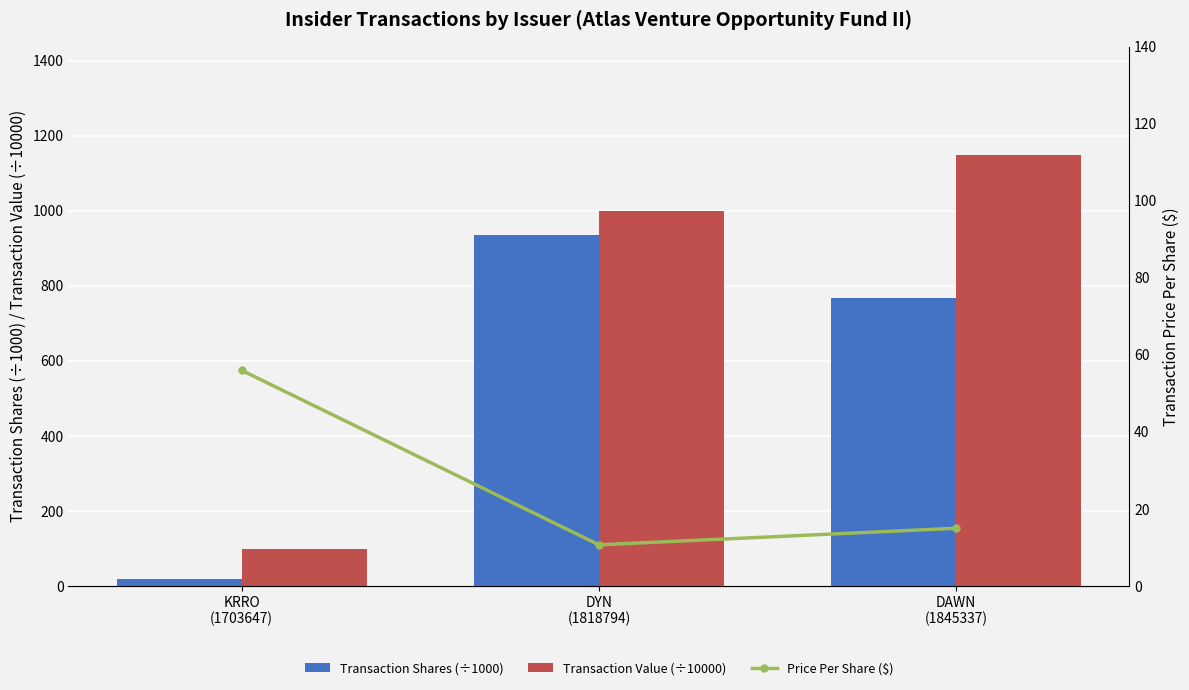

Is the value of Price Per Share ($) at DAWN
(1845337) greater than the value of Transaction Value (÷10000) at DAWN
(1845337)?

No